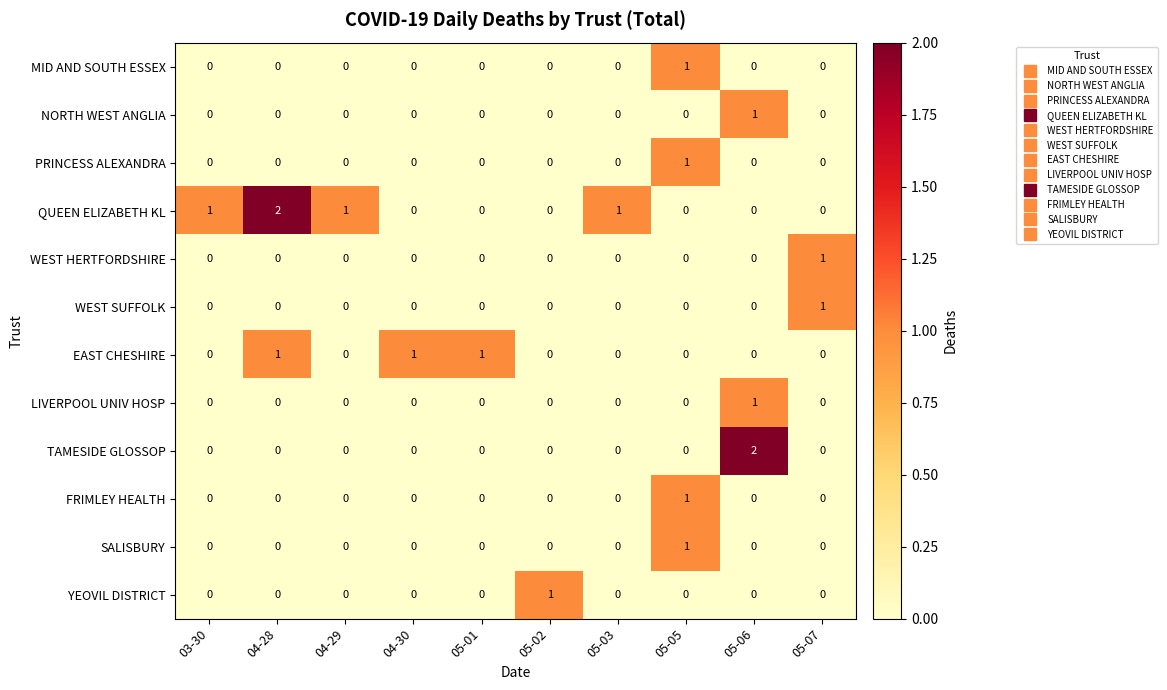

Count the EAST CHESHIRE values in the range 0 to 1.

10